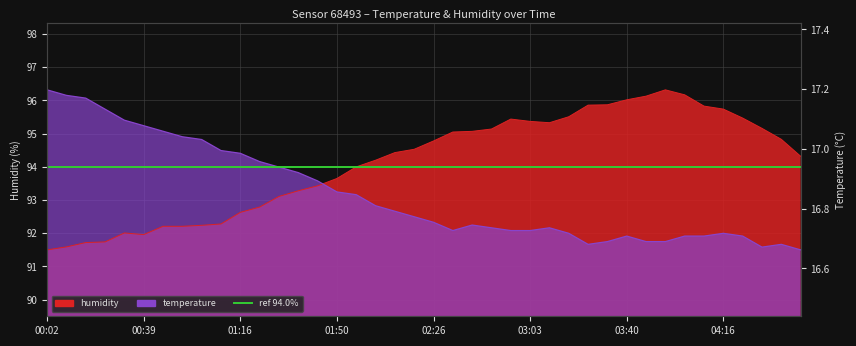

True or false: temperature and humidity intersect in this chart.

True